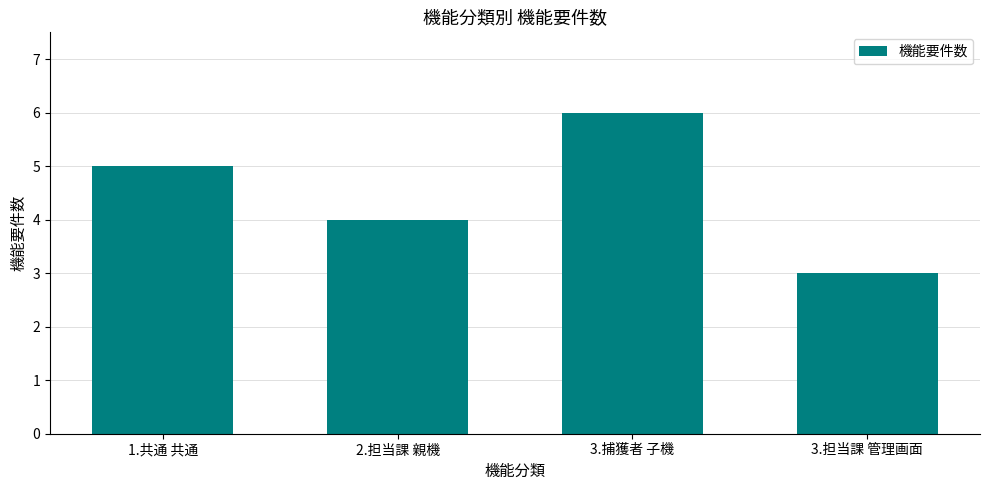

What is the value of the 2nd bar from the left?

4